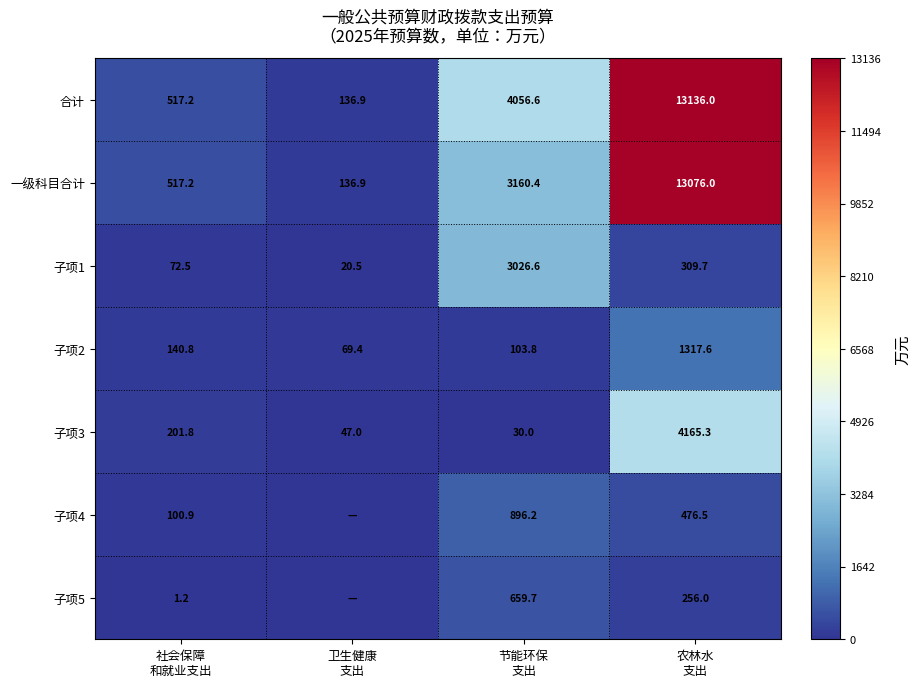

What is the sum of all 子项3 values?

4444.1